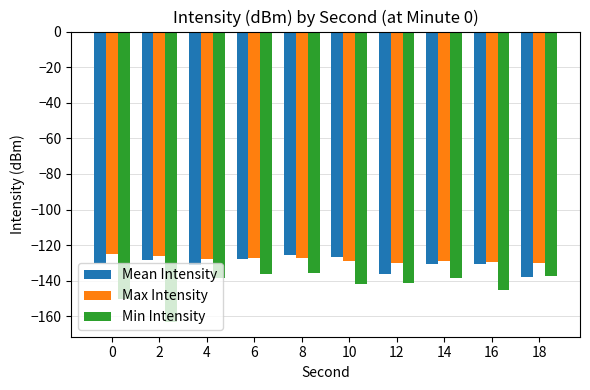

The Min Intensity series shows -40.7 at 12. True or false?

False